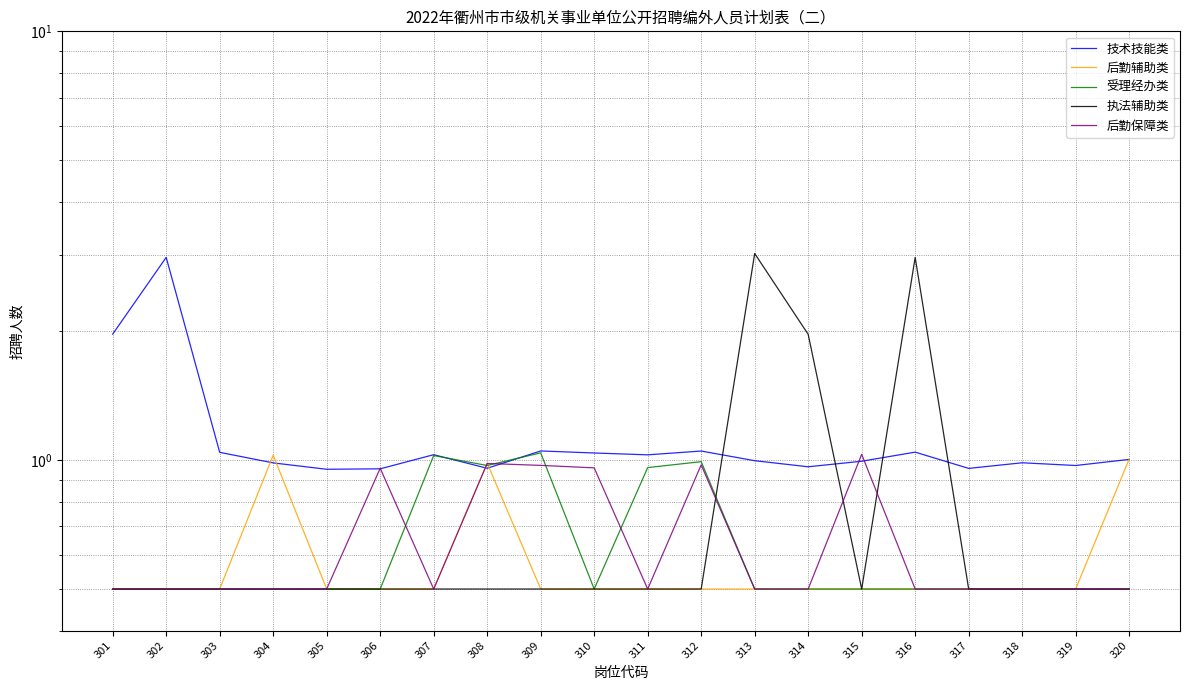

Does the chart display data point markers on the line(s)?

No